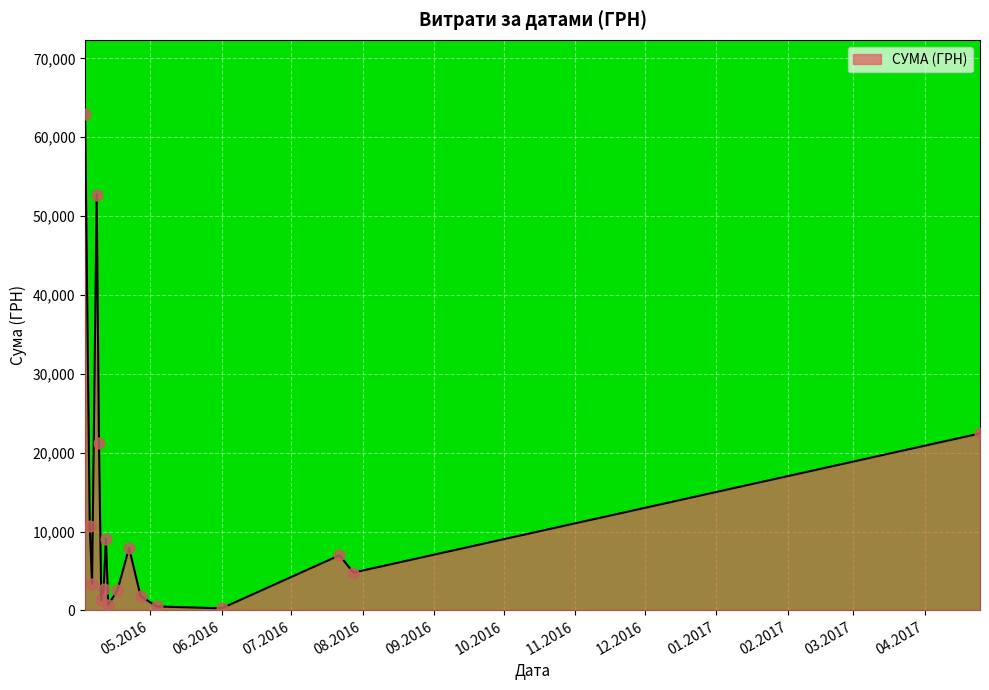

What is the difference between the maximum and minimum values?

62642.0